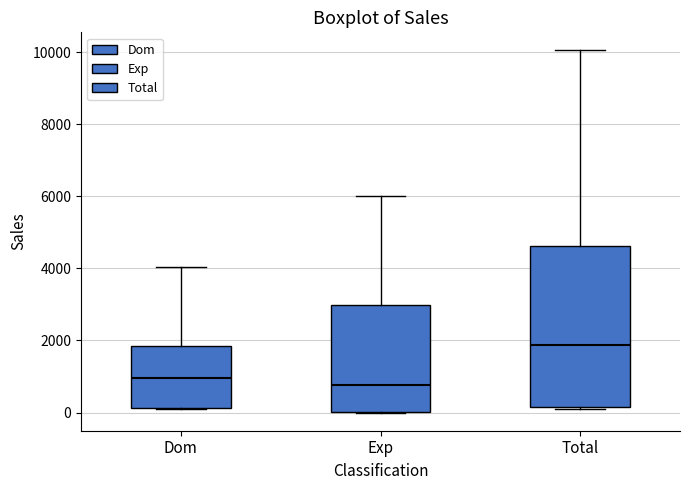

Where is the upper edge of the box for Exp on the y-axis? The values are not printed on the chart, so give them approximately, as read against the axis.

3000